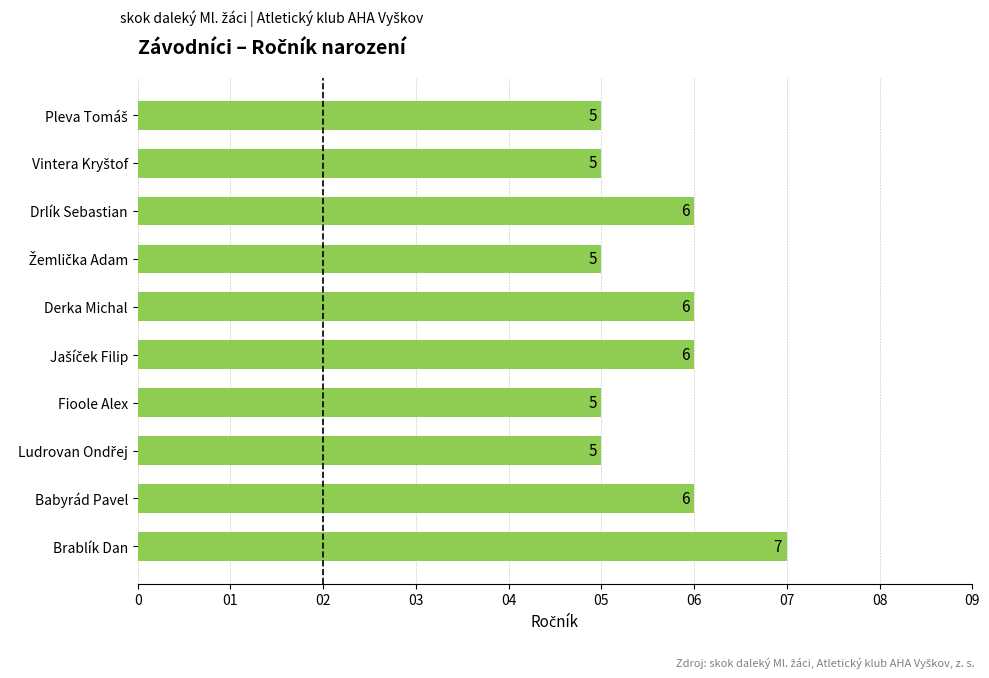

Reading top to bottom, extract all data points from this chart.

5	5	6	5	6	6	5	5	6	7